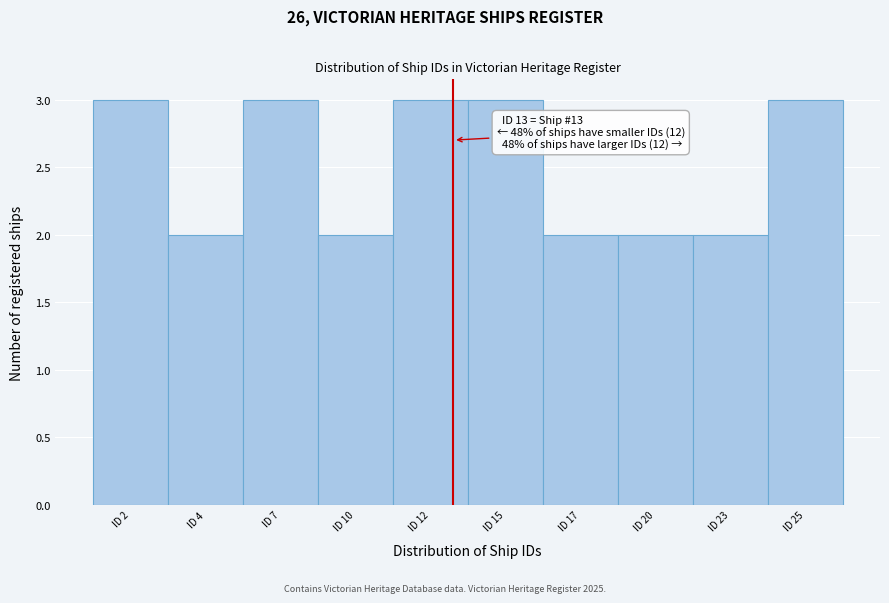

Reading right to left, extract all data points from this chart.

3	2	2	2	3	3	2	3	2	3